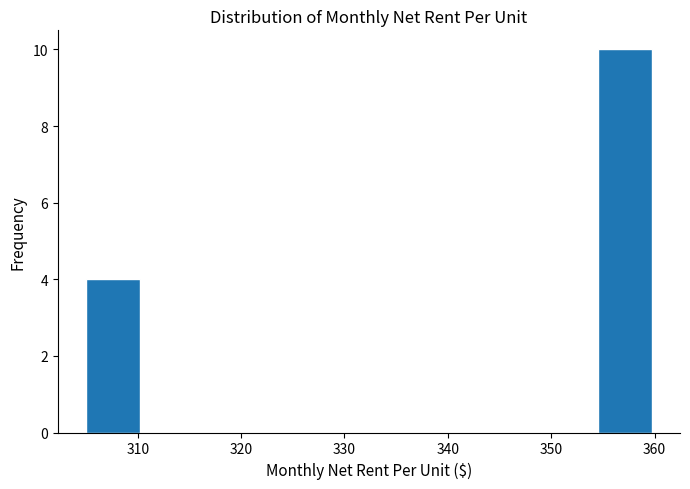

Reading left to right, transcribe this chart: for each bar, give the range it covers on the x-axis and its height. Neither the bar edges nor the heights are printed on the chart, so give them approximately, as read against the axes.

305.0 to 310.5: 4
310.5 to 316.0: 0
316.0 to 321.5: 0
321.5 to 327.0: 0
327.0 to 332.5: 0
332.5 to 338.0: 0
338.0 to 343.5: 0
343.5 to 349.0: 0
349.0 to 354.5: 0
354.5 to 360.0: 10